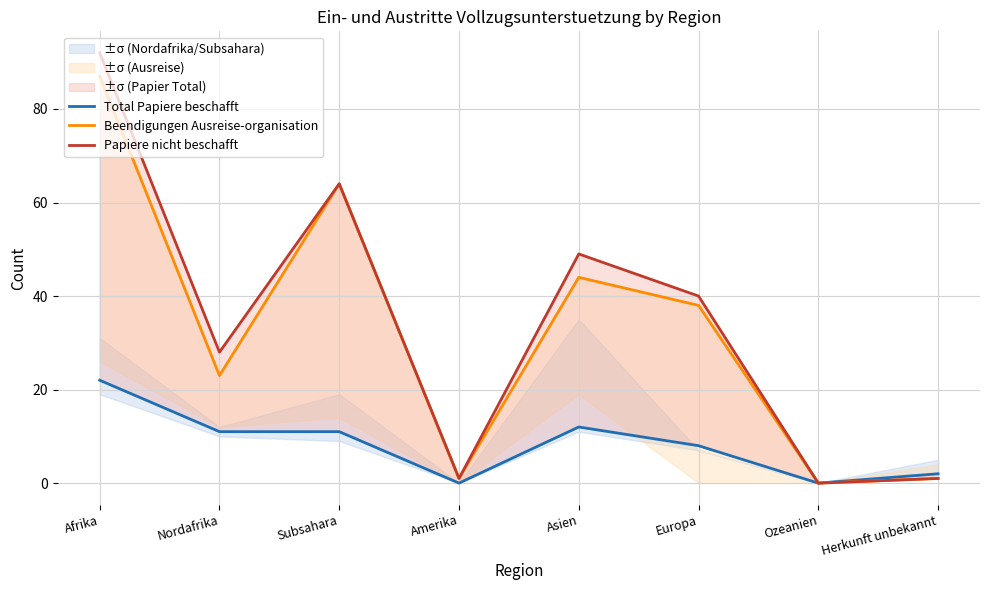

True or false: Papiere nicht beschafft has more than 2 points higher than both neighbors.

False